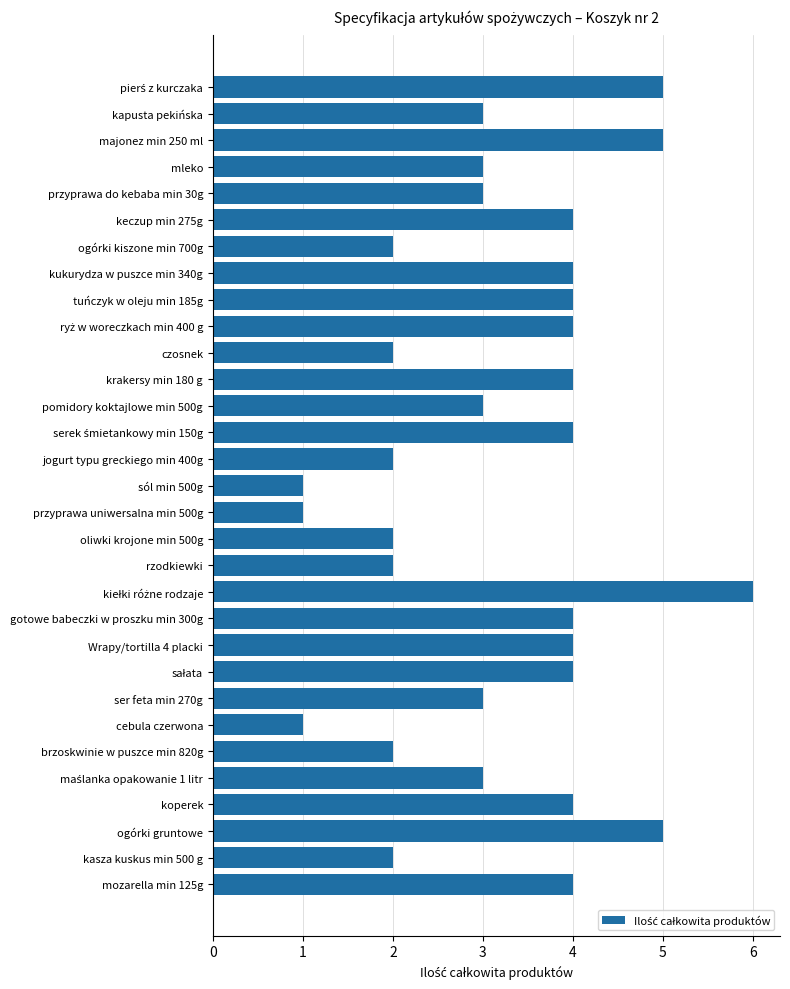

What is the label of the 17th bar from the bottom?

jogurt typu greckiego min 400g